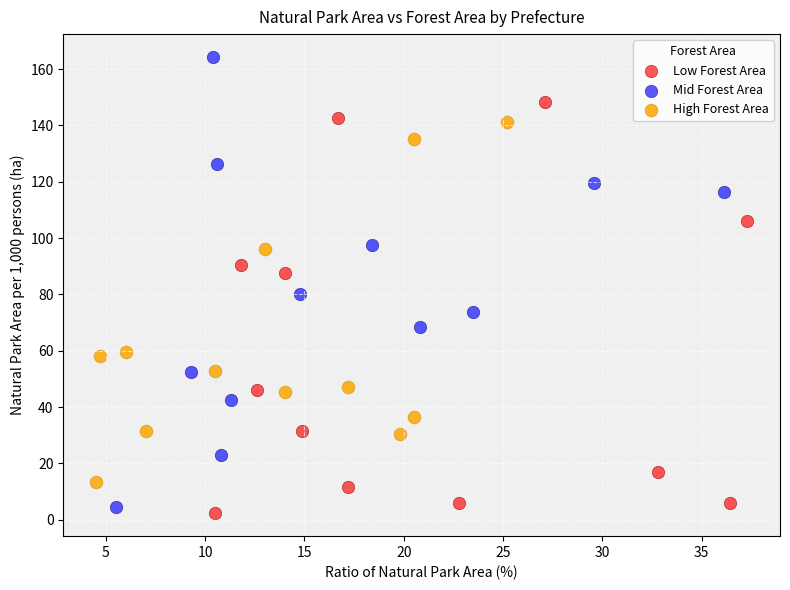

Which series reaches the maximum Y coordinate?

Mid Forest Area